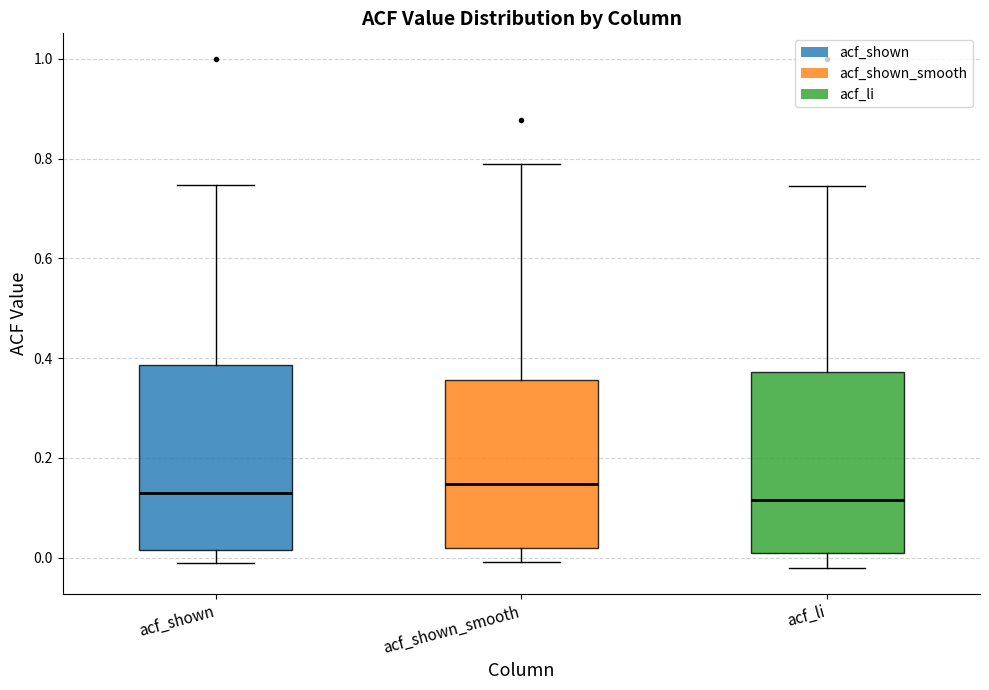

Reading left to right, read every box against the y-axis: the position of its median line, the range the box covers, and the ends of its whiskers. The values are not printed on the chart, so give them approximately, as read against the axis.

acf_shown: median 0.14, box 0.02 to 0.38, whiskers -0.02 to 0.74
acf_shown_smooth: median 0.14, box 0.02 to 0.36, whiskers 0.00 to 0.80
acf_li: median 0.12, box 0.00 to 0.38, whiskers -0.02 to 0.74